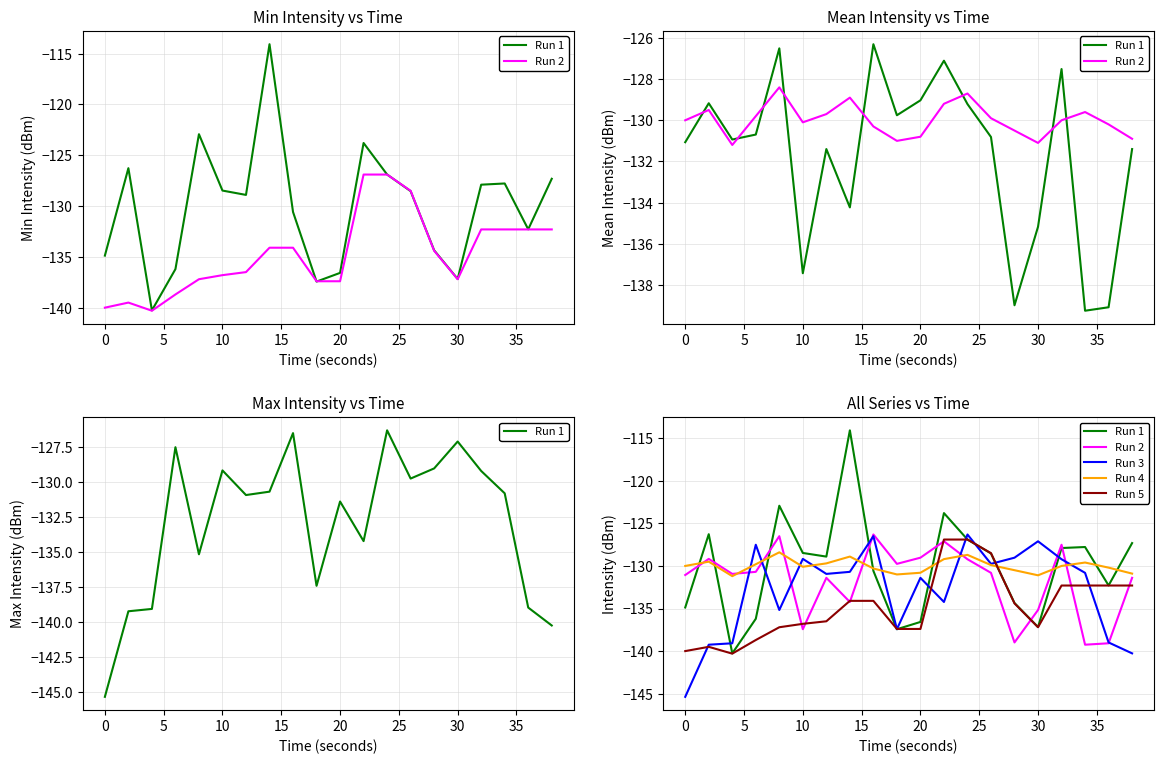

What is the difference between the second highest and second lowest values in the Run 4 series?

2.4